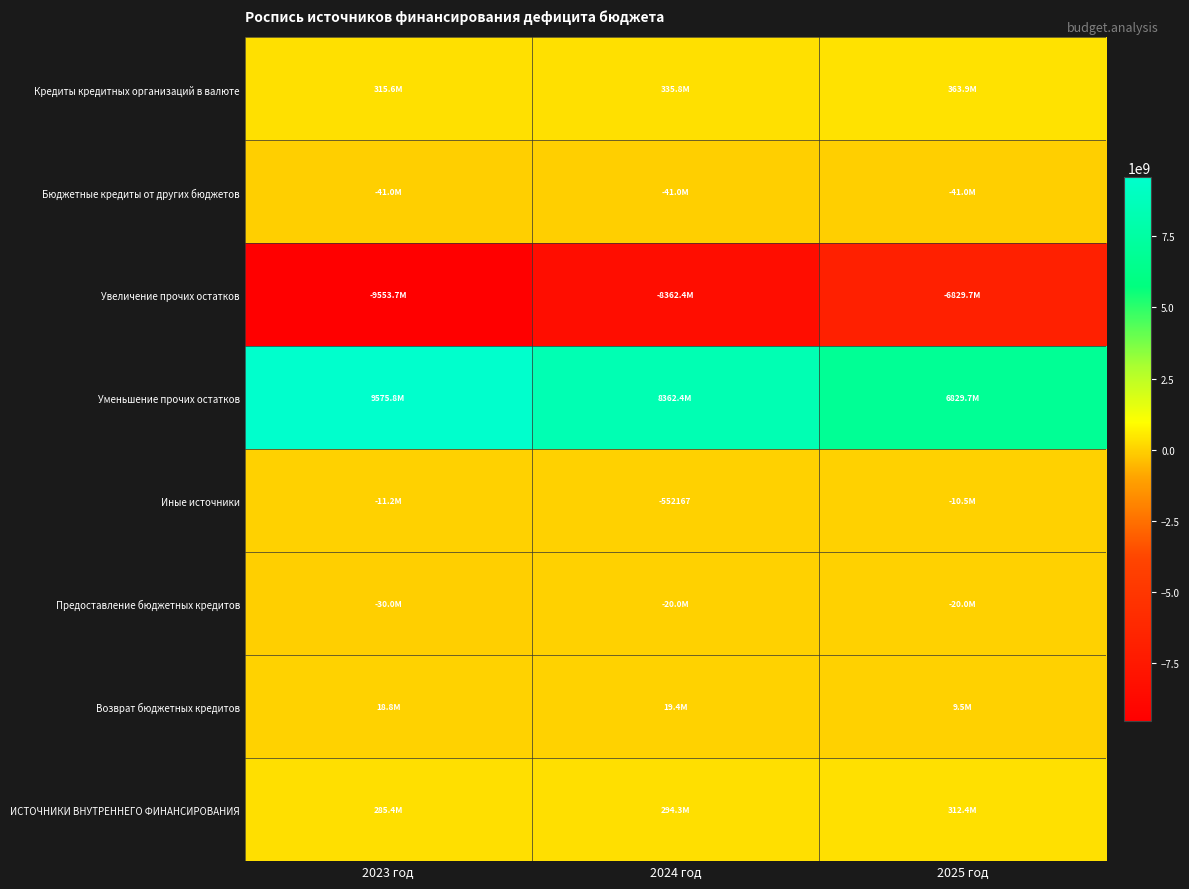

At which label does Кредиты кредитных организаций в валюте first exceed 335829268?

2024 год